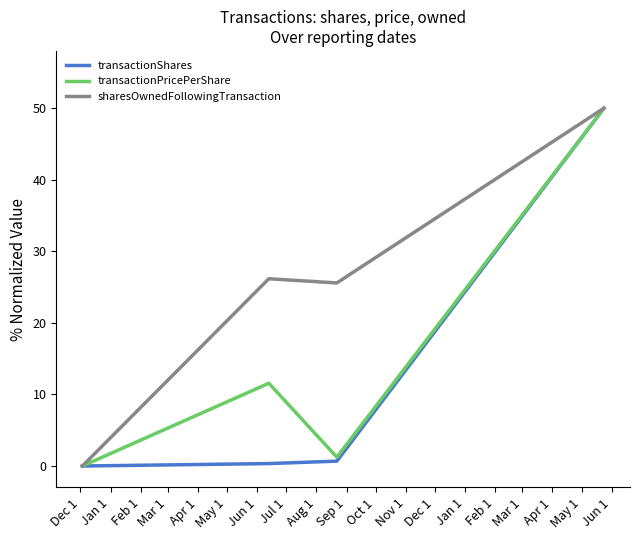

Rank the series by their average value, from highest to lowest.

sharesOwnedFollowingTransaction, transactionPricePerShare, transactionShares